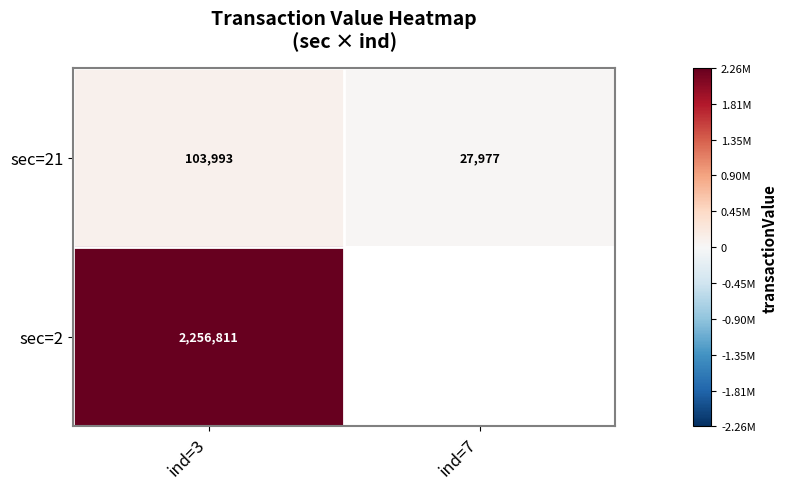

Is the value of sec=21 at ind=3 greater than the value of sec=2 at ind=3?

No